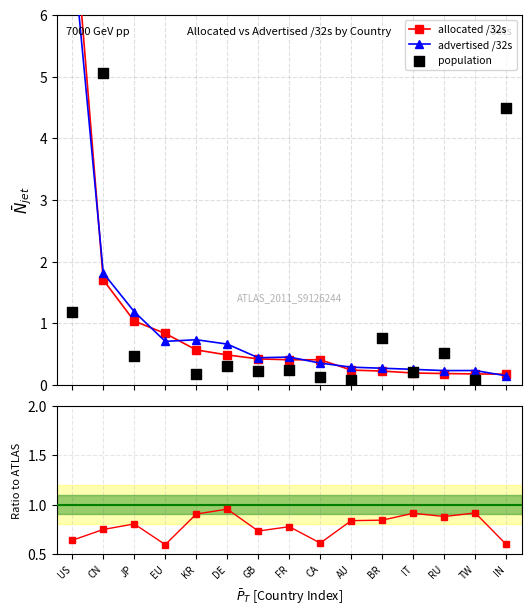

Is the value of advertised /32s at RU greater than the value of allocated /32s at TW?

Yes